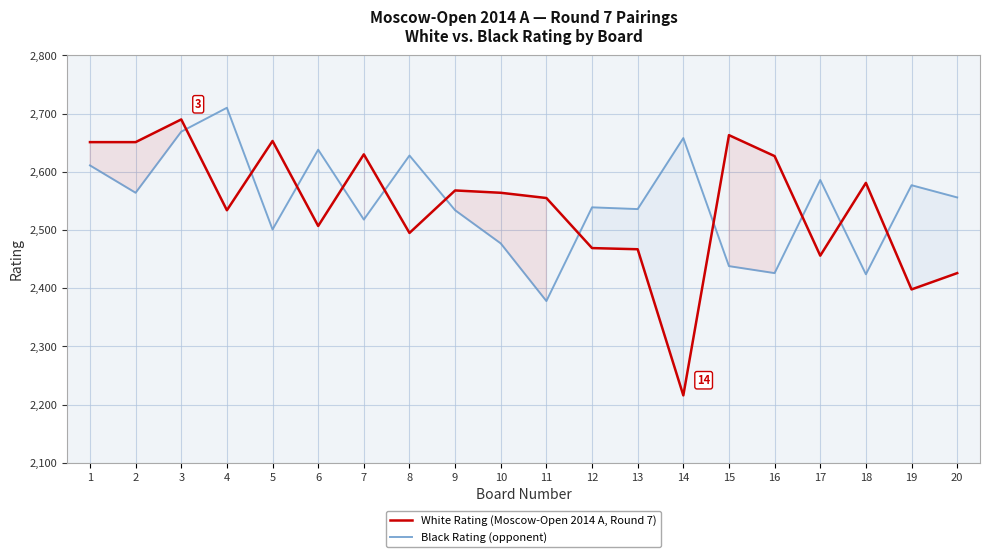

True or false: Black Rating (opponent) and White Rating (Moscow-Open 2014 A, Round 7) cross at least once.

True